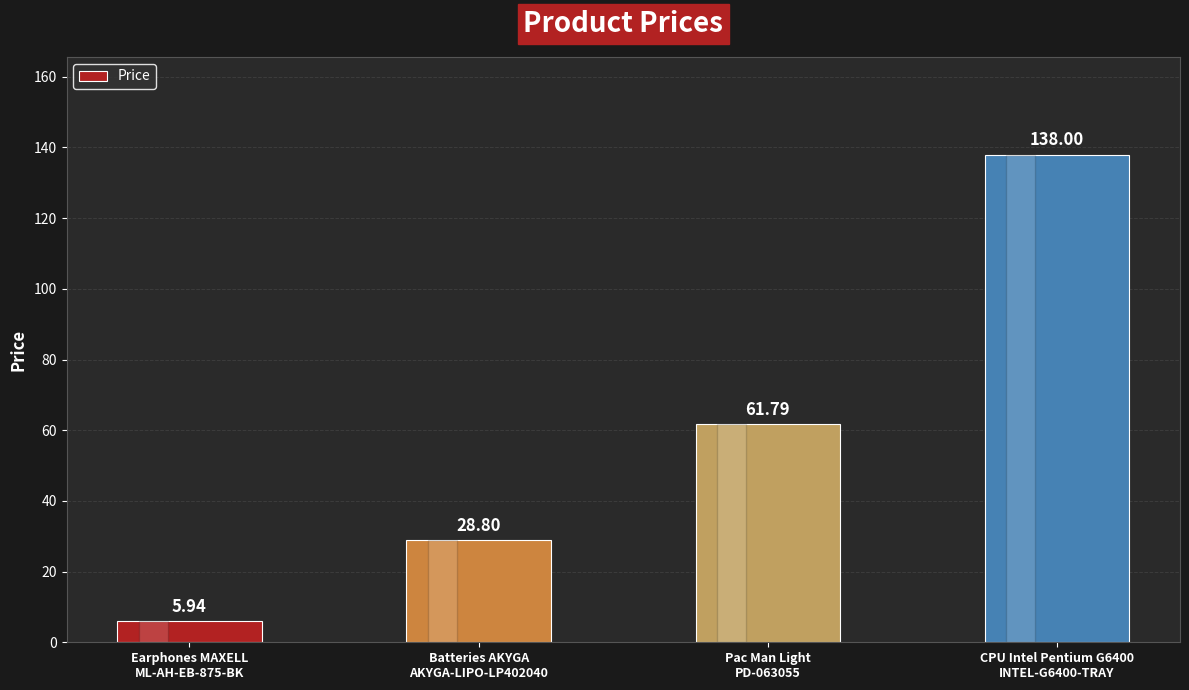

What value does the data have at CPU Intel Pentium G6400
INTEL-G6400-TRAY?

138.0